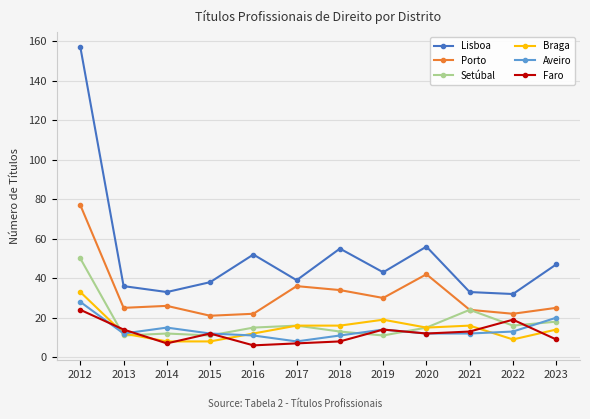

What is the value of the Lisboa point at the 10th from the left?

33